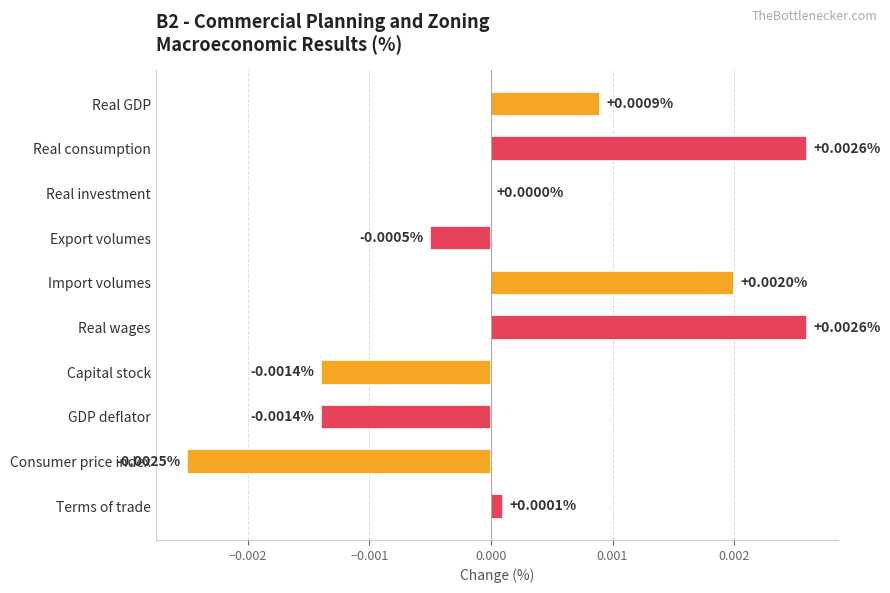

Between Terms of trade and GDP deflator, which is larger?

Terms of trade